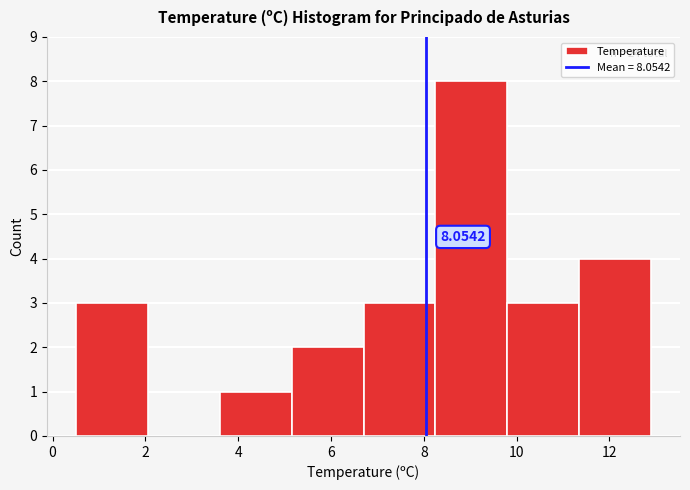

Over which range of the x-axis is the bar tallest?

8.25 to 9.80